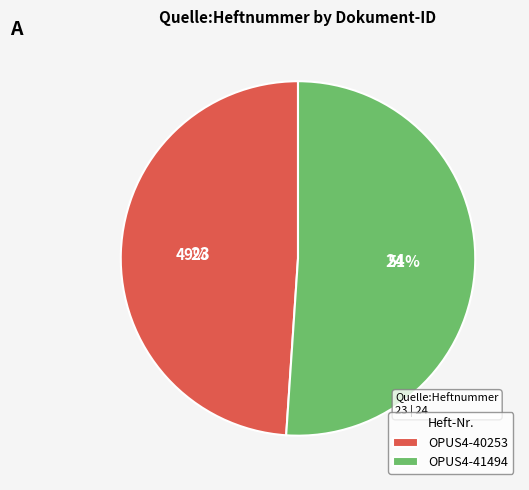

Rank the categories by value from highest to lowest.

OPUS4-41494, OPUS4-40253